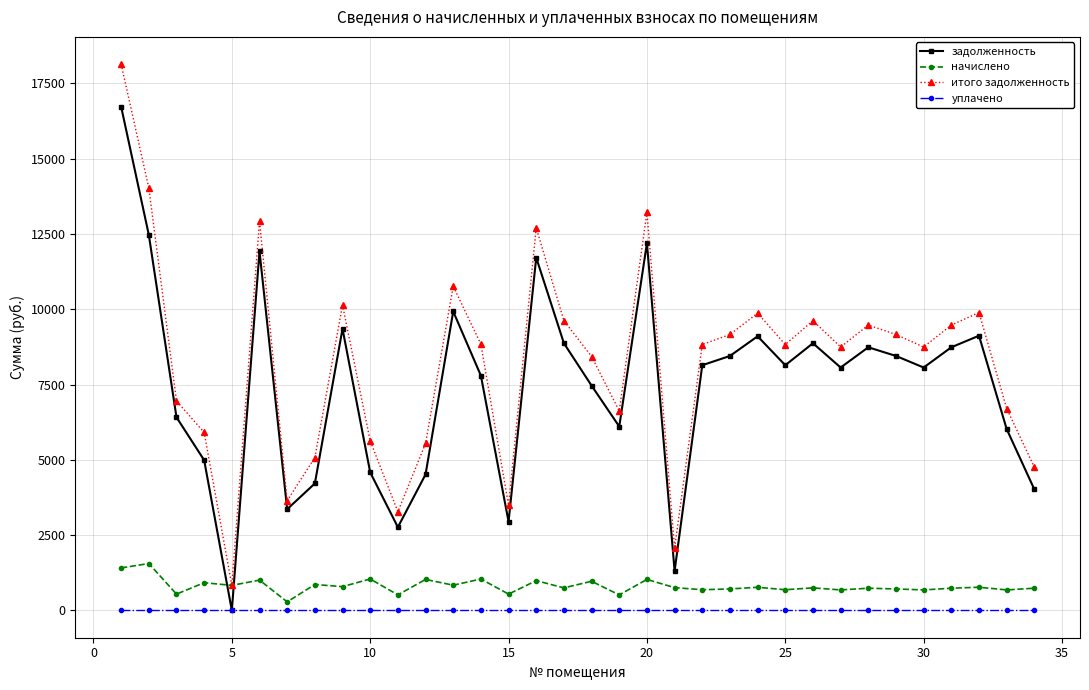

Which series has the largest total across all categories?

итого задолженность